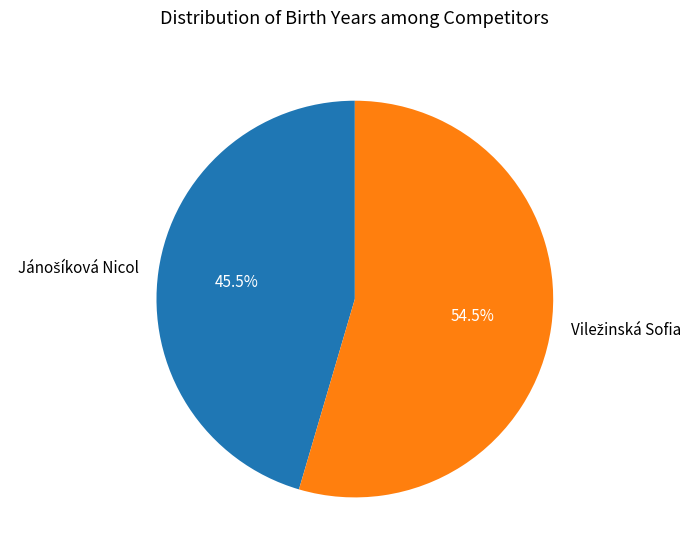

Does any single category account for the majority?

Yes